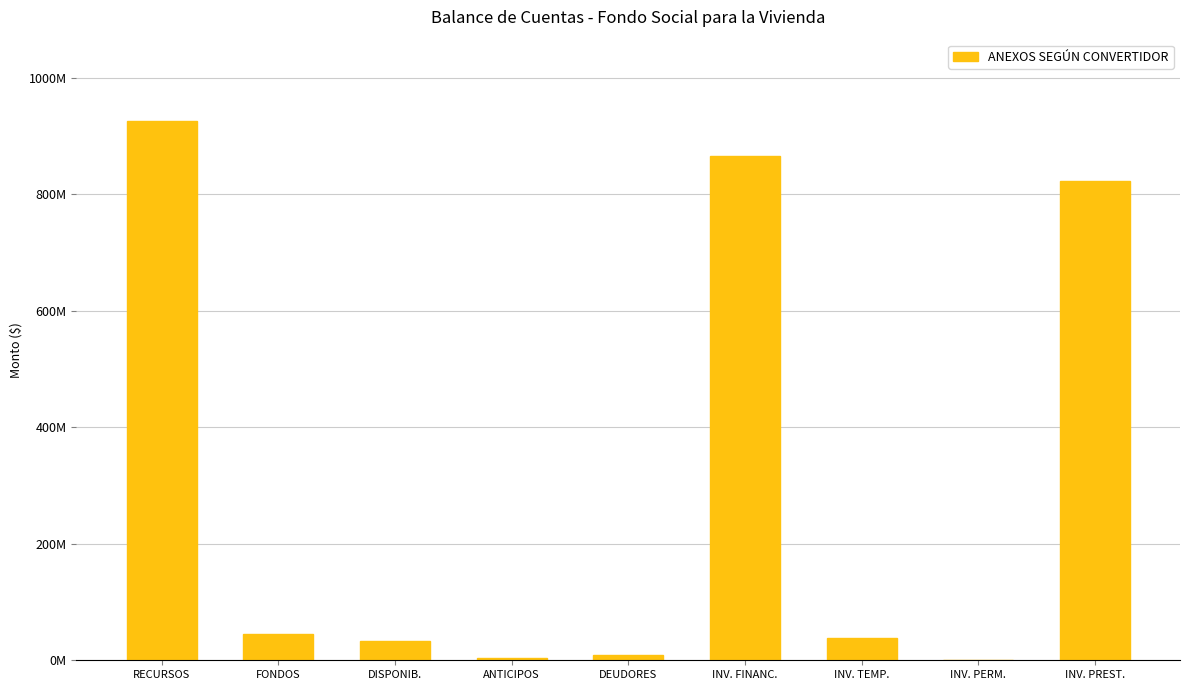

Between INV. PERM. and INV. PREST., which is larger?

INV. PREST.